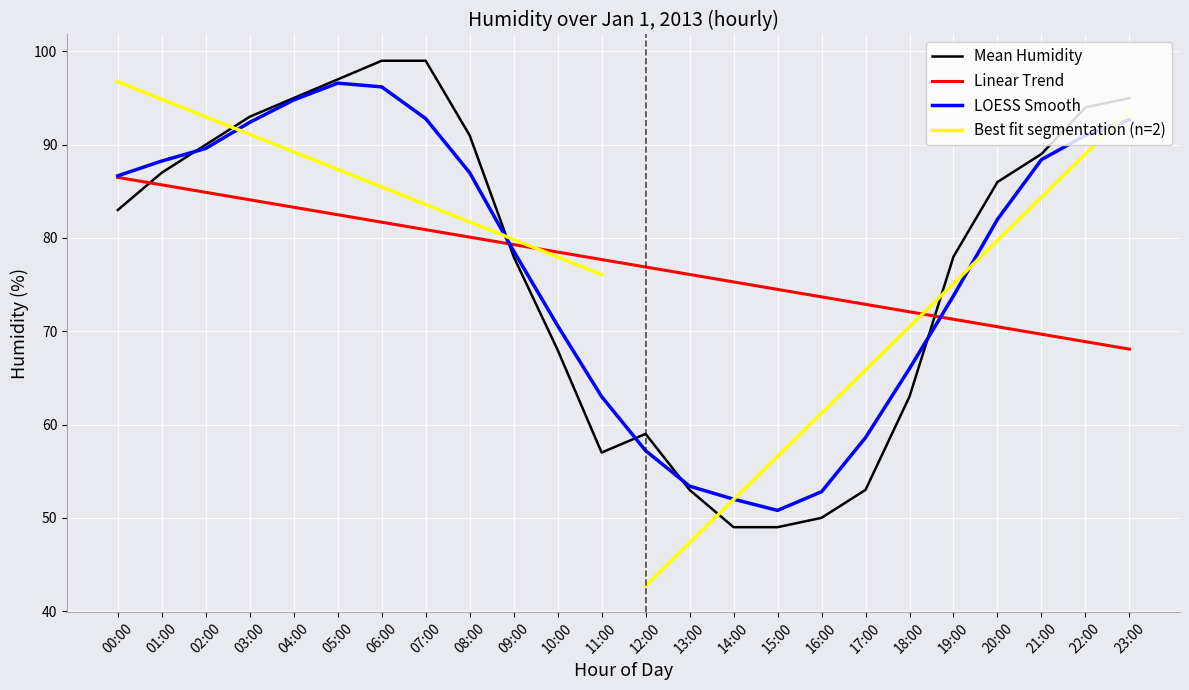

What is the ratio of the value at 15:00 to the value at 18:00?

0.8